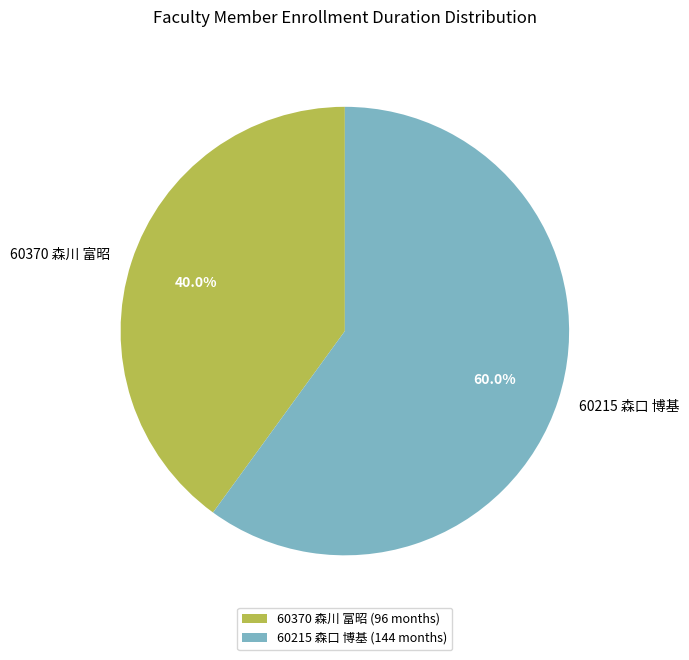

Count the number of slices in the pie.

2